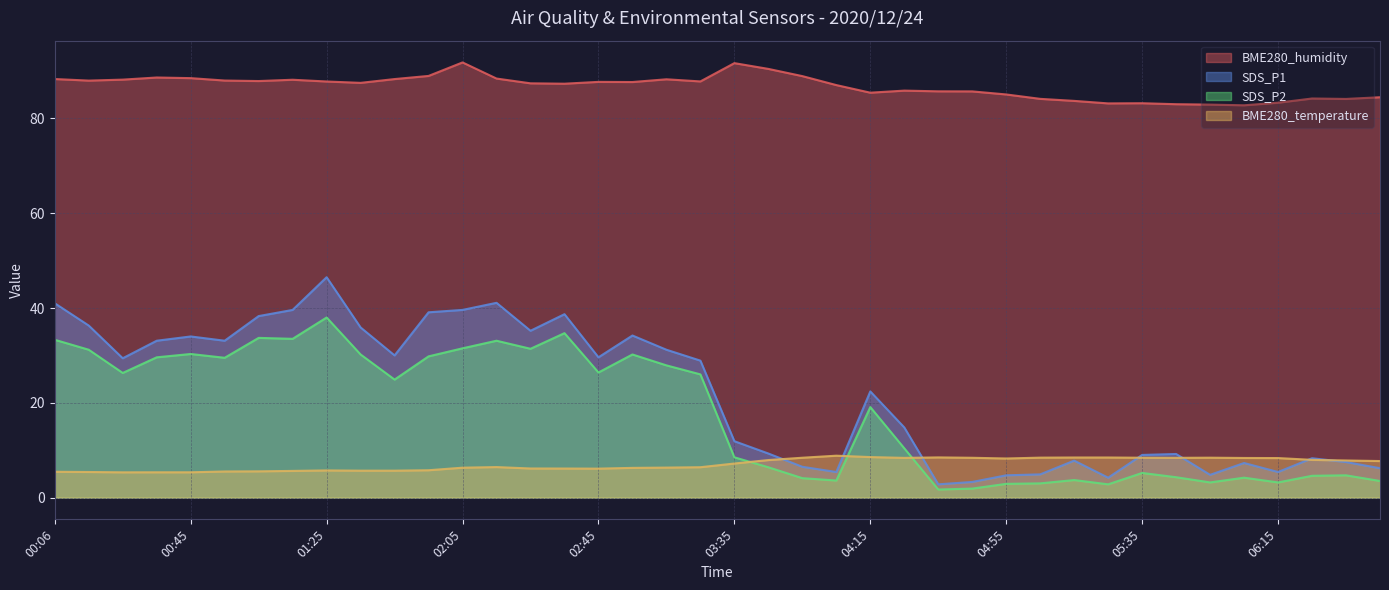

Which series has the widest spread of values?

SDS_P1